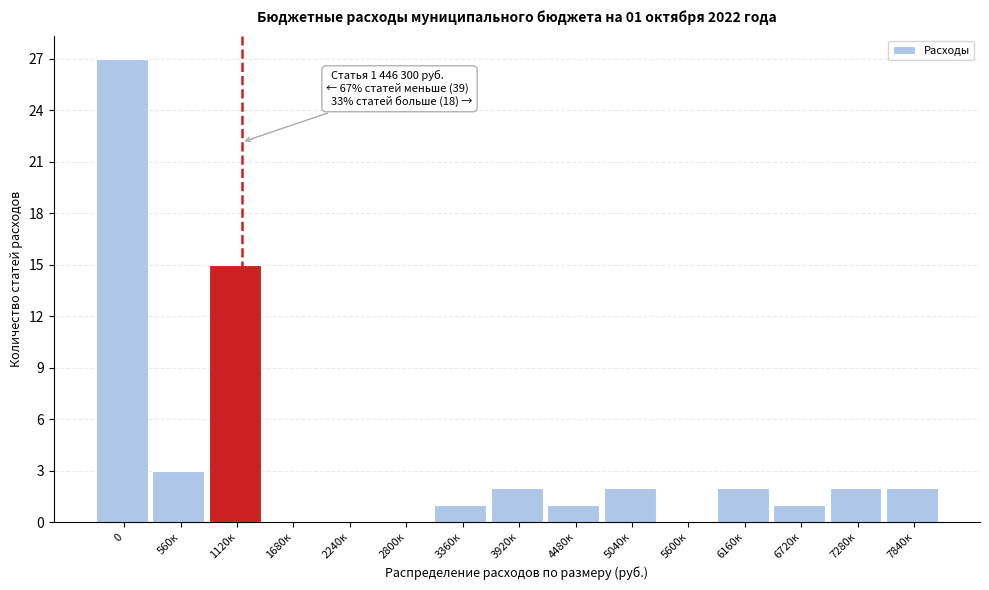

Reading left to right, list all the values displayed in this chart.

0=27	560к=3	1120к=15	1680к=0	2240к=0	2800к=0	3360к=1	3920к=2	4480к=1	5040к=2	5600к=0	6160к=2	6720к=1	7280к=2	7840к=2